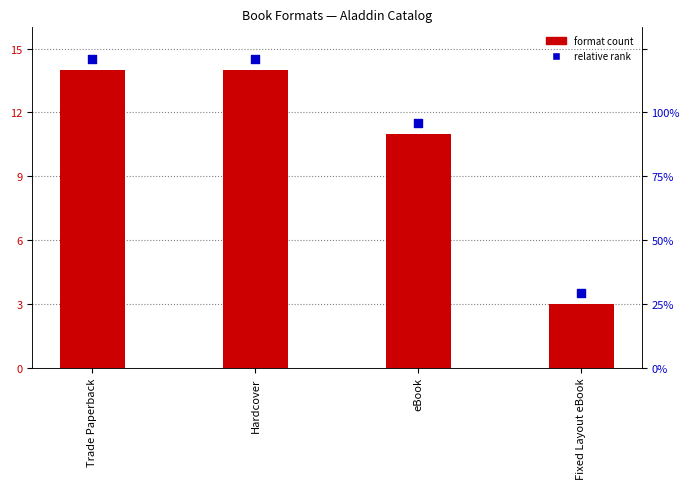

What is the total value across all series at Fixed Layout eBook?

6.5